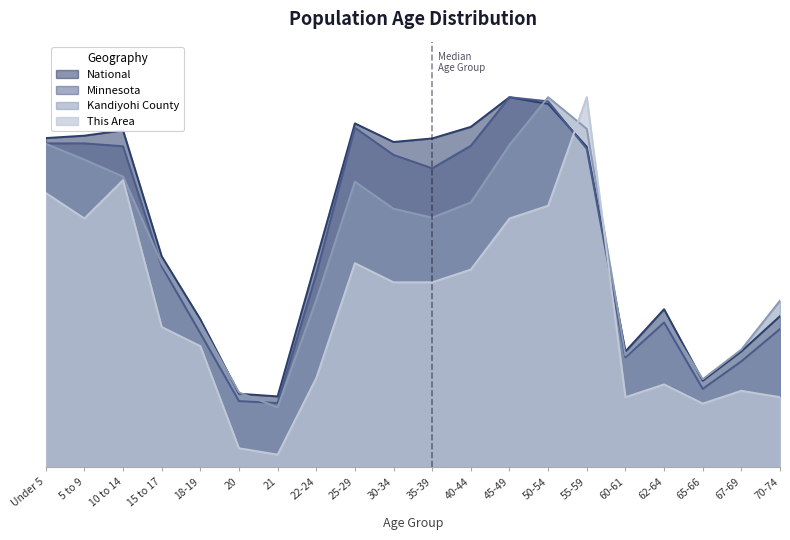

What is the highest value of the This Area series?

1.0